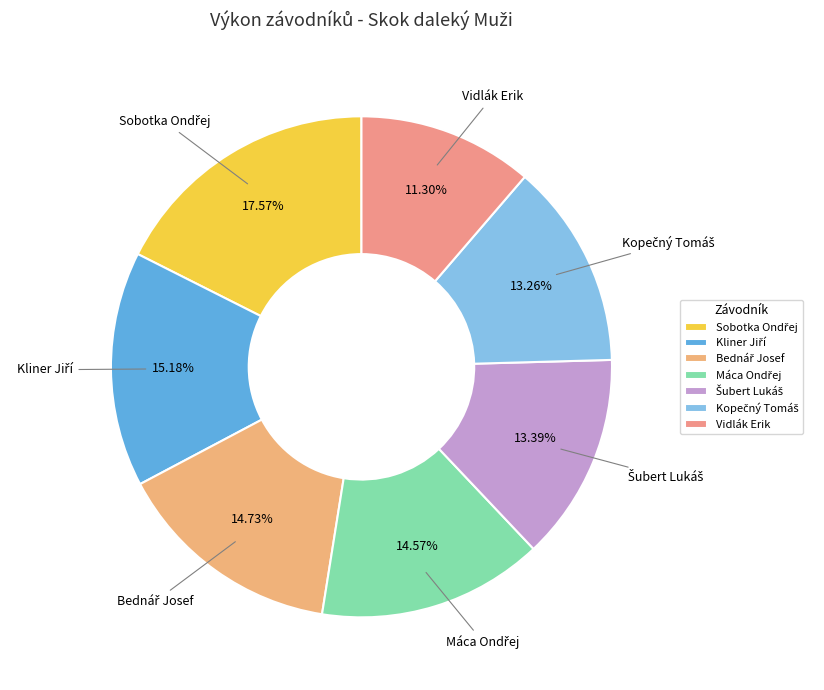

To the nearest percent, what is the average slice percentage?

14%